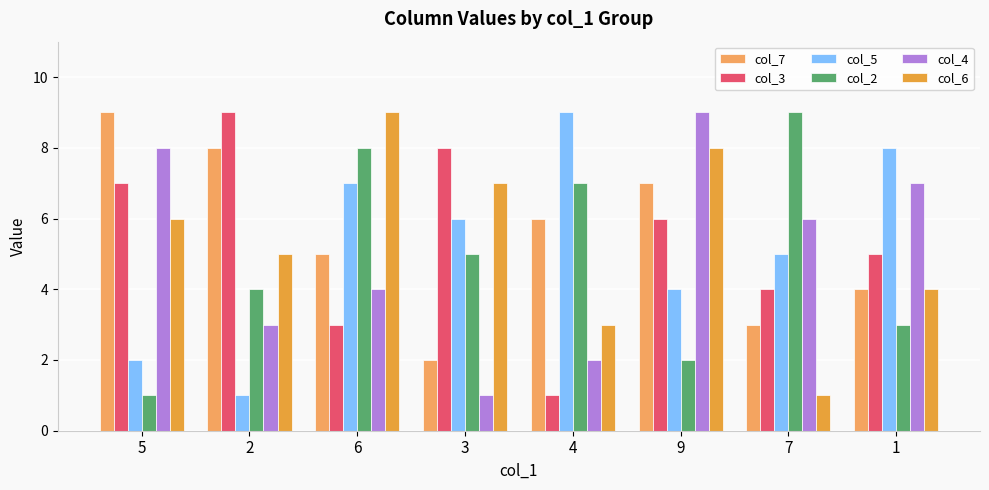

Are the bars grouped side by side (vs. stacked)?

Yes